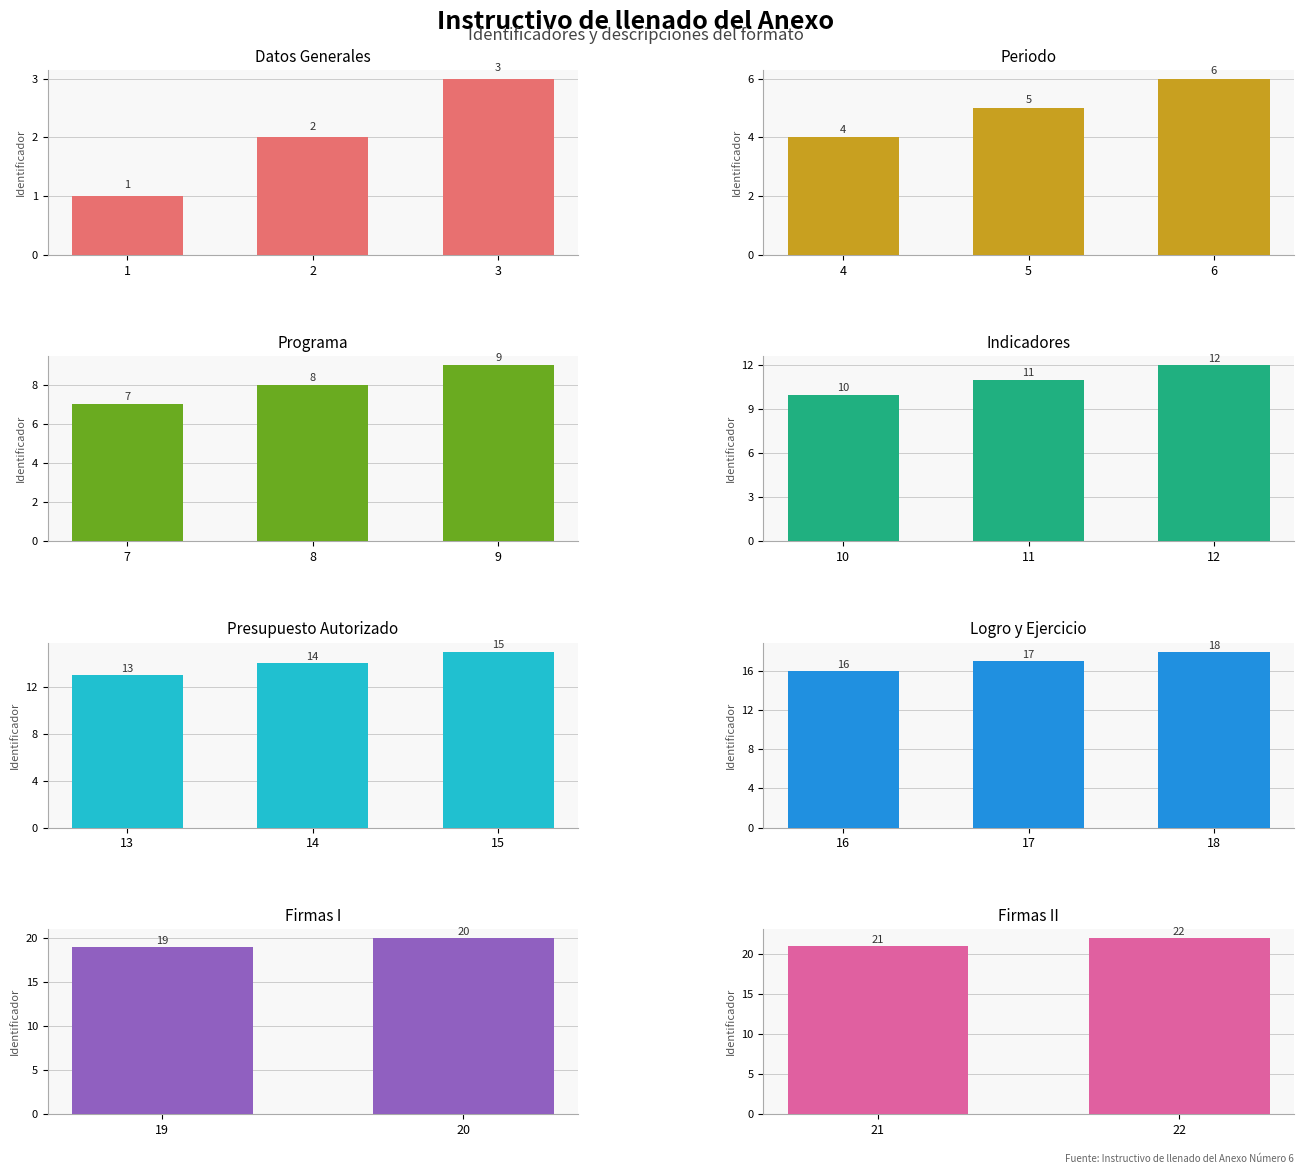

List the labels in order of value, smallest first.

1, 2, 3, 4, 5, 6, 7, 8, 9, 10, 11, 12, 13, 14, 15, 16, 17, 18, 19, 20, 21, 22